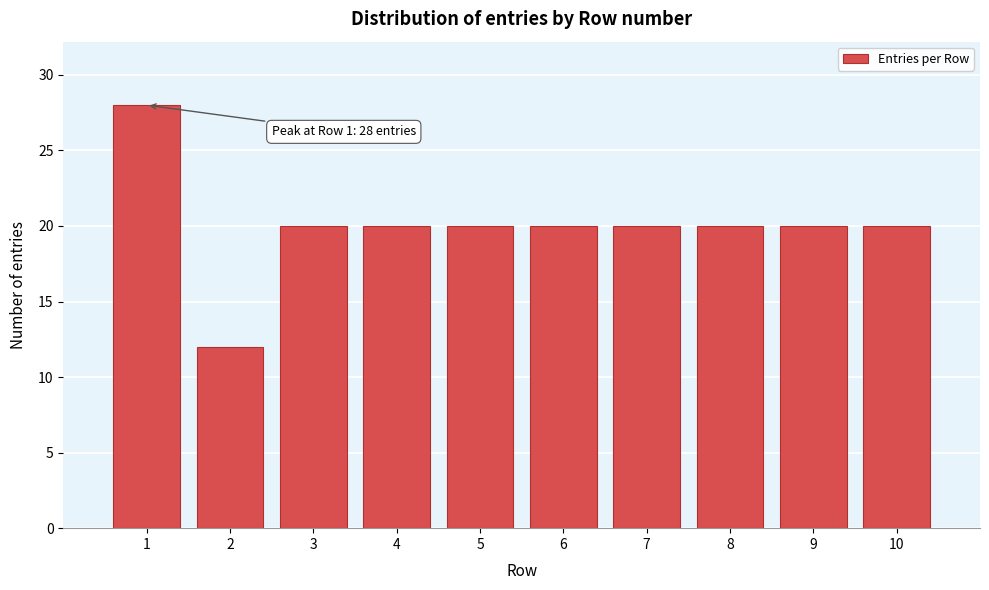

Reading left to right, extract all data points from this chart.

28	12	20	20	20	20	20	20	20	20